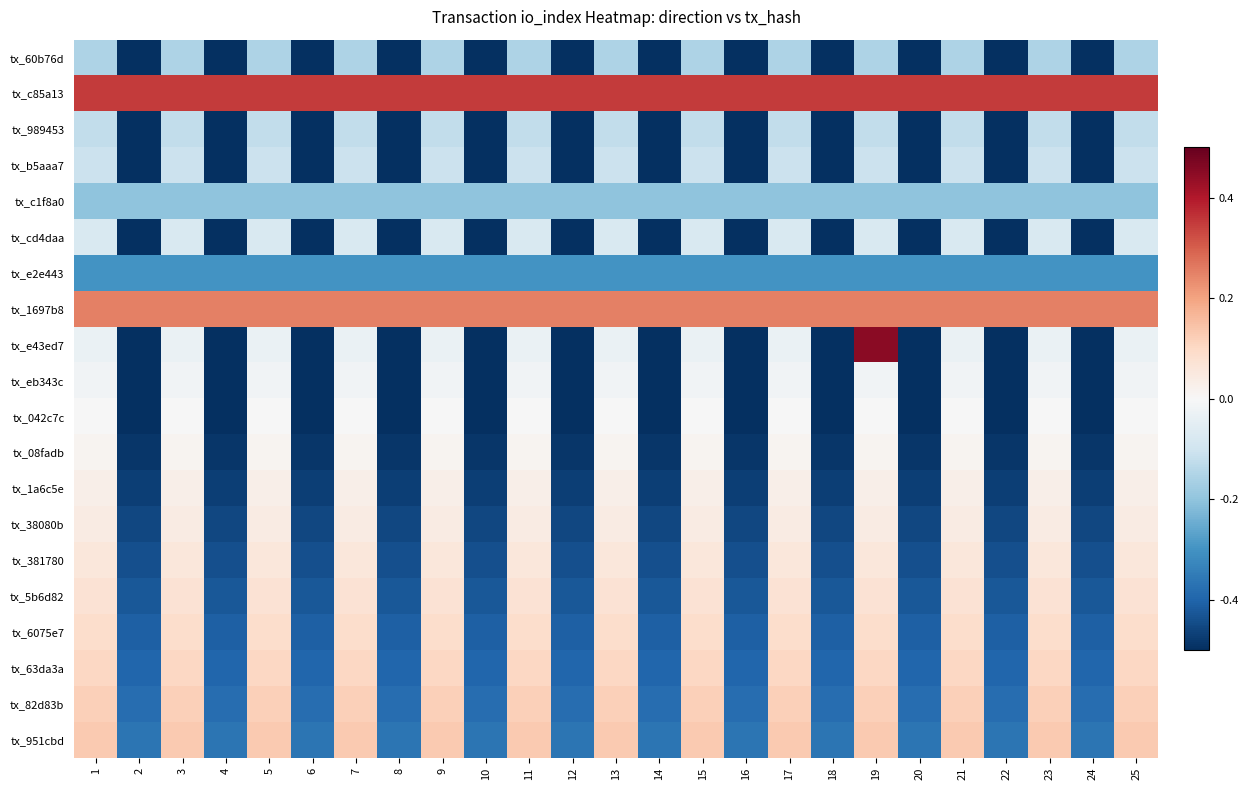

Reading right to left, transcribe all the data shown in this chart.

tx_60b76d: 25=-0.2	24=-0.5	23=-0.2	22=-0.5	21=-0.2	20=-0.5	19=-0.2	18=-0.5	17=-0.2	16=-0.5	15=-0.2	14=-0.5	13=-0.2	12=-0.5	11=-0.2	10=-0.5	9=-0.2	8=-0.5	7=-0.2	6=-0.5	5=-0.2	4=-0.5	3=-0.2	2=-0.5	1=-0.2
tx_c85a13: 25=0.3	24=0.3	23=0.3	22=0.3	21=0.3	20=0.3	19=0.3	18=0.3	17=0.3	16=0.3	15=0.3	14=0.3	13=0.3	12=0.3	11=0.3	10=0.3	9=0.3	8=0.3	7=0.3	6=0.3	5=0.3	4=0.3	3=0.3	2=0.3	1=0.3
tx_989453: 25=-0.1	24=-0.5	23=-0.1	22=-0.5	21=-0.1	20=-0.5	19=-0.1	18=-0.5	17=-0.1	16=-0.5	15=-0.1	14=-0.5	13=-0.1	12=-0.5	11=-0.1	10=-0.5	9=-0.1	8=-0.5	7=-0.1	6=-0.5	5=-0.1	4=-0.5	3=-0.1	2=-0.5	1=-0.1
tx_b5aaa7: 25=-0.1	24=-0.5	23=-0.1	22=-0.5	21=-0.1	20=-0.5	19=-0.1	18=-0.5	17=-0.1	16=-0.5	15=-0.1	14=-0.5	13=-0.1	12=-0.5	11=-0.1	10=-0.5	9=-0.1	8=-0.5	7=-0.1	6=-0.5	5=-0.1	4=-0.5	3=-0.1	2=-0.5	1=-0.1
tx_c1f8a0: 25=-0.2	24=-0.2	23=-0.2	22=-0.2	21=-0.2	20=-0.2	19=-0.2	18=-0.2	17=-0.2	16=-0.2	15=-0.2	14=-0.2	13=-0.2	12=-0.2	11=-0.2	10=-0.2	9=-0.2	8=-0.2	7=-0.2	6=-0.2	5=-0.2	4=-0.2	3=-0.2	2=-0.2	1=-0.2
tx_cd4daa: 25=-0.1	24=-0.5	23=-0.1	22=-0.5	21=-0.1	20=-0.5	19=-0.1	18=-0.5	17=-0.1	16=-0.5	15=-0.1	14=-0.5	13=-0.1	12=-0.5	11=-0.1	10=-0.5	9=-0.1	8=-0.5	7=-0.1	6=-0.5	5=-0.1	4=-0.5	3=-0.1	2=-0.5	1=-0.1
tx_e2e443: 25=-0.3	24=-0.3	23=-0.3	22=-0.3	21=-0.3	20=-0.3	19=-0.3	18=-0.3	17=-0.3	16=-0.3	15=-0.3	14=-0.3	13=-0.3	12=-0.3	11=-0.3	10=-0.3	9=-0.3	8=-0.3	7=-0.3	6=-0.3	5=-0.3	4=-0.3	3=-0.3	2=-0.3	1=-0.3
tx_1697b8: 25=0.2	24=0.2	23=0.2	22=0.2	21=0.2	20=0.2	19=0.2	18=0.2	17=0.2	16=0.2	15=0.2	14=0.2	13=0.2	12=0.2	11=0.2	10=0.2	9=0.2	8=0.2	7=0.2	6=0.2	5=0.2	4=0.2	3=0.2	2=0.2	1=0.2
tx_e43ed7: 25=-0.0	24=-0.5	23=-0.0	22=-0.5	21=-0.0	20=-0.5	19=0.5	18=-0.5	17=-0.0	16=-0.5	15=-0.0	14=-0.5	13=-0.0	12=-0.5	11=-0.0	10=-0.5	9=-0.0	8=-0.5	7=-0.0	6=-0.5	5=-0.0	4=-0.5	3=-0.0	2=-0.5	1=-0.0
tx_eb343c: 25=-0.0	24=-0.5	23=-0.0	22=-0.5	21=-0.0	20=-0.5	19=-0.0	18=-0.5	17=-0.0	16=-0.5	15=-0.0	14=-0.5	13=-0.0	12=-0.5	11=-0.0	10=-0.5	9=-0.0	8=-0.5	7=-0.0	6=-0.5	5=-0.0	4=-0.5	3=-0.0	2=-0.5	1=-0.0
tx_042c7c: 25=-0.0	24=-0.5	23=-0.0	22=-0.5	21=-0.0	20=-0.5	19=-0.0	18=-0.5	17=-0.0	16=-0.5	15=-0.0	14=-0.5	13=-0.0	12=-0.5	11=-0.0	10=-0.5	9=-0.0	8=-0.5	7=-0.0	6=-0.5	5=-0.0	4=-0.5	3=-0.0	2=-0.5	1=-0.0
tx_08fadb: 25=0.0	24=-0.5	23=0.0	22=-0.5	21=0.0	20=-0.5	19=0.0	18=-0.5	17=0.0	16=-0.5	15=0.0	14=-0.5	13=0.0	12=-0.5	11=0.0	10=-0.5	9=0.0	8=-0.5	7=0.0	6=-0.5	5=0.0	4=-0.5	3=0.0	2=-0.5	1=0.0
tx_1a6c5e: 25=0.0	24=-0.5	23=0.0	22=-0.5	21=0.0	20=-0.5	19=0.0	18=-0.5	17=0.0	16=-0.5	15=0.0	14=-0.5	13=0.0	12=-0.5	11=0.0	10=-0.5	9=0.0	8=-0.5	7=0.0	6=-0.5	5=0.0	4=-0.5	3=0.0	2=-0.5	1=0.0
tx_38080b: 25=0.0	24=-0.5	23=0.0	22=-0.5	21=0.0	20=-0.5	19=0.0	18=-0.5	17=0.0	16=-0.5	15=0.0	14=-0.5	13=0.0	12=-0.5	11=0.0	10=-0.5	9=0.0	8=-0.5	7=0.0	6=-0.5	5=0.0	4=-0.5	3=0.0	2=-0.5	1=0.0
tx_381780: 25=0.1	24=-0.4	23=0.1	22=-0.4	21=0.1	20=-0.4	19=0.1	18=-0.4	17=0.1	16=-0.4	15=0.1	14=-0.4	13=0.1	12=-0.4	11=0.1	10=-0.4	9=0.1	8=-0.4	7=0.1	6=-0.4	5=0.1	4=-0.4	3=0.1	2=-0.4	1=0.1
tx_5b6d82: 25=0.1	24=-0.4	23=0.1	22=-0.4	21=0.1	20=-0.4	19=0.1	18=-0.4	17=0.1	16=-0.4	15=0.1	14=-0.4	13=0.1	12=-0.4	11=0.1	10=-0.4	9=0.1	8=-0.4	7=0.1	6=-0.4	5=0.1	4=-0.4	3=0.1	2=-0.4	1=0.1
tx_6075e7: 25=0.1	24=-0.4	23=0.1	22=-0.4	21=0.1	20=-0.4	19=0.1	18=-0.4	17=0.1	16=-0.4	15=0.1	14=-0.4	13=0.1	12=-0.4	11=0.1	10=-0.4	9=0.1	8=-0.4	7=0.1	6=-0.4	5=0.1	4=-0.4	3=0.1	2=-0.4	1=0.1
tx_63da3a: 25=0.1	24=-0.4	23=0.1	22=-0.4	21=0.1	20=-0.4	19=0.1	18=-0.4	17=0.1	16=-0.4	15=0.1	14=-0.4	13=0.1	12=-0.4	11=0.1	10=-0.4	9=0.1	8=-0.4	7=0.1	6=-0.4	5=0.1	4=-0.4	3=0.1	2=-0.4	1=0.1
tx_82d83b: 25=0.1	24=-0.4	23=0.1	22=-0.4	21=0.1	20=-0.4	19=0.1	18=-0.4	17=0.1	16=-0.4	15=0.1	14=-0.4	13=0.1	12=-0.4	11=0.1	10=-0.4	9=0.1	8=-0.4	7=0.1	6=-0.4	5=0.1	4=-0.4	3=0.1	2=-0.4	1=0.1
tx_951cbd: 25=0.1	24=-0.4	23=0.1	22=-0.4	21=0.1	20=-0.4	19=0.1	18=-0.4	17=0.1	16=-0.4	15=0.1	14=-0.4	13=0.1	12=-0.4	11=0.1	10=-0.4	9=0.1	8=-0.4	7=0.1	6=-0.4	5=0.1	4=-0.4	3=0.1	2=-0.4	1=0.1